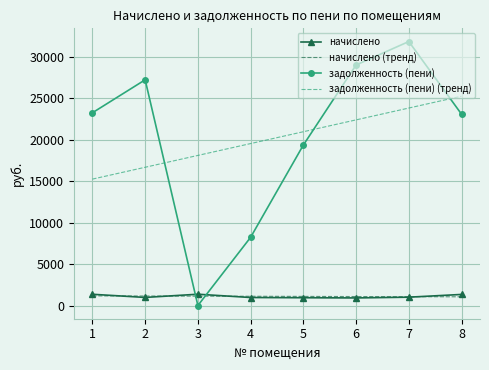

The начислено series shows 1354.1 at 1. True or false?

True